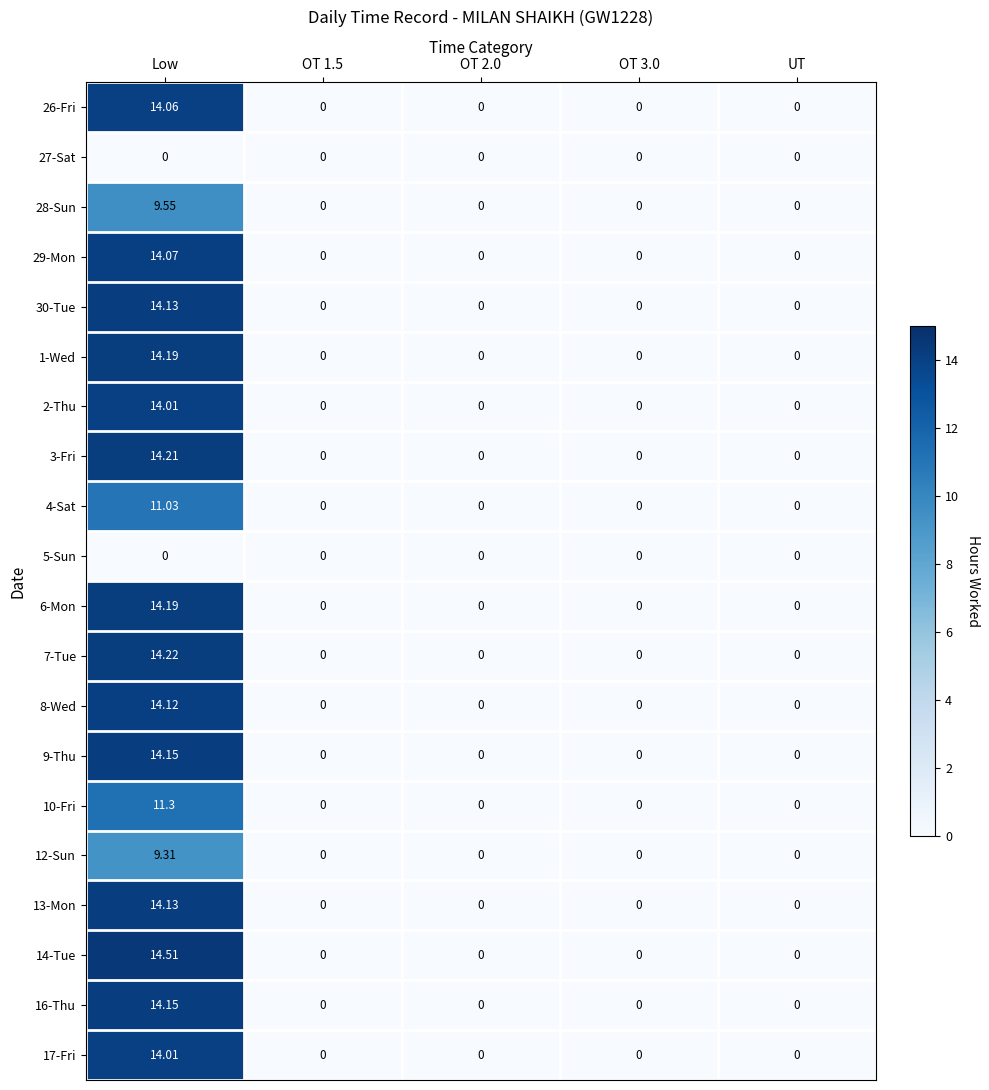

Which series has the largest total across all categories?

14-Tue